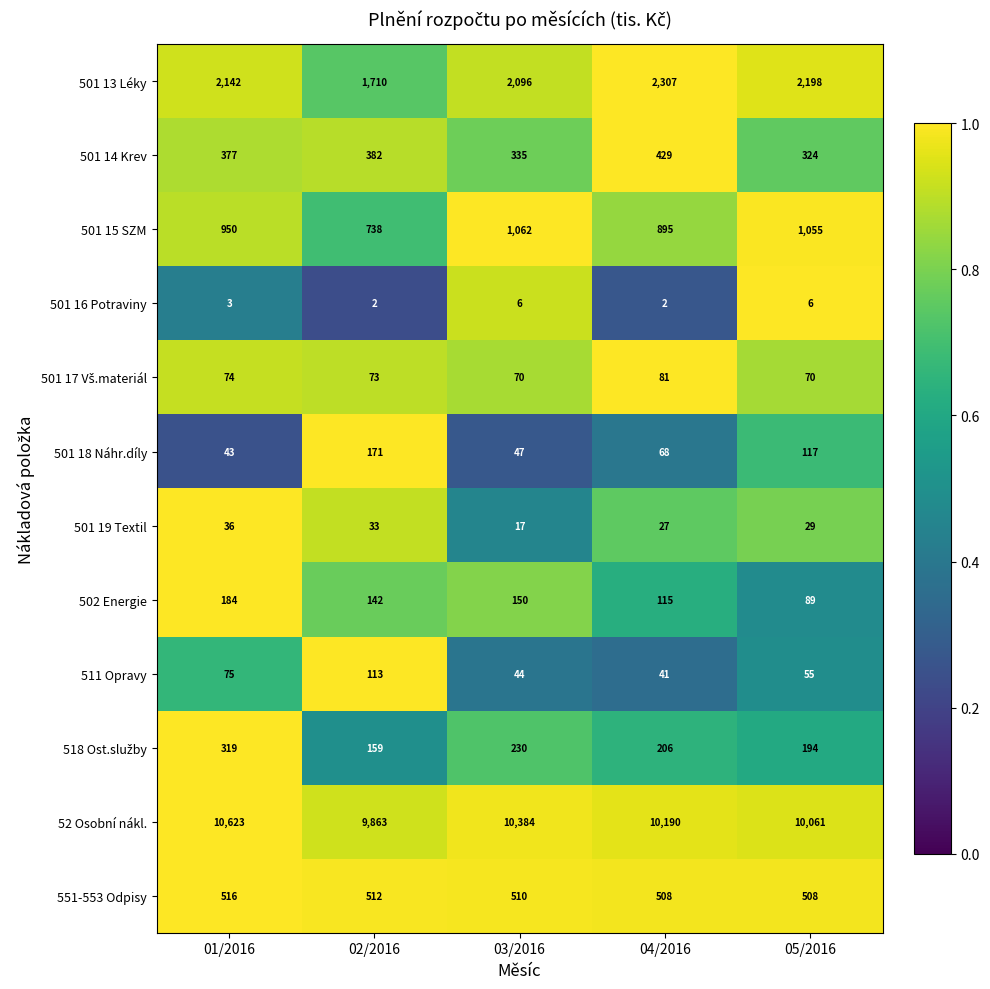

List the labels in order of 52 Osobní nákl. value, smallest first.

02/2016, 05/2016, 04/2016, 03/2016, 01/2016